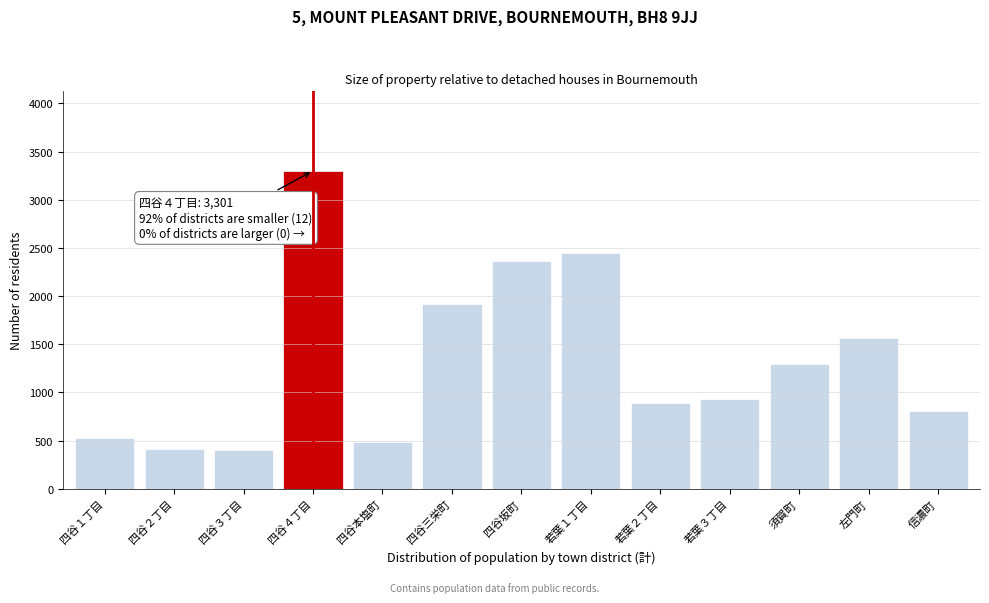

Which label corresponds to the largest value in the chart?

四谷４丁目